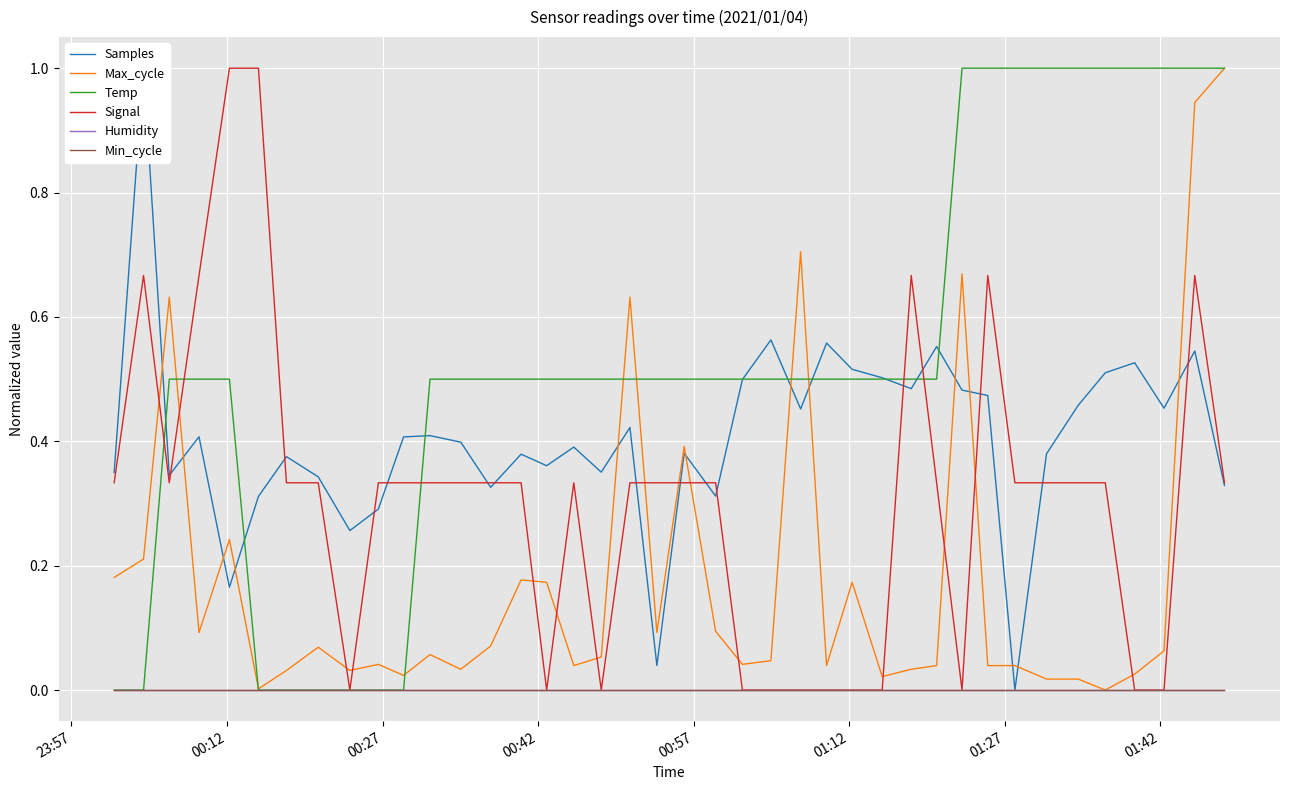

In Samples, how many points are lower than both neighbors (excluding endpoints)?

12